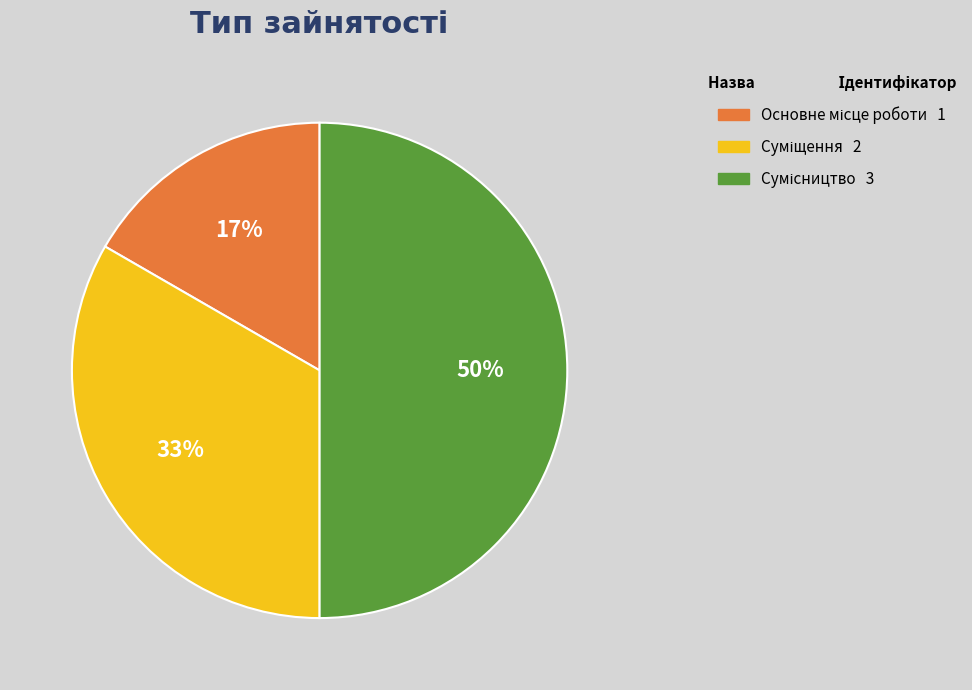

How many segments does this pie chart have?

3